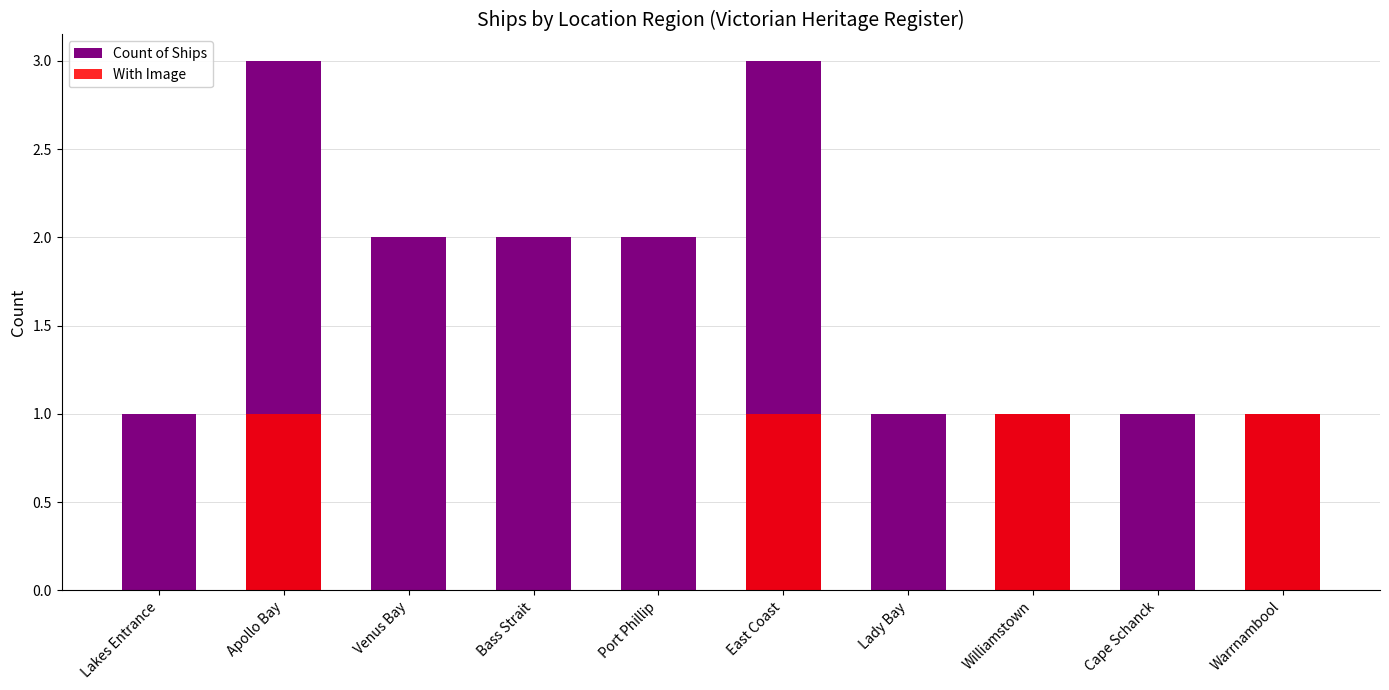

What is the sum of the With Image values at Apollo Bay and Venus Bay?

1